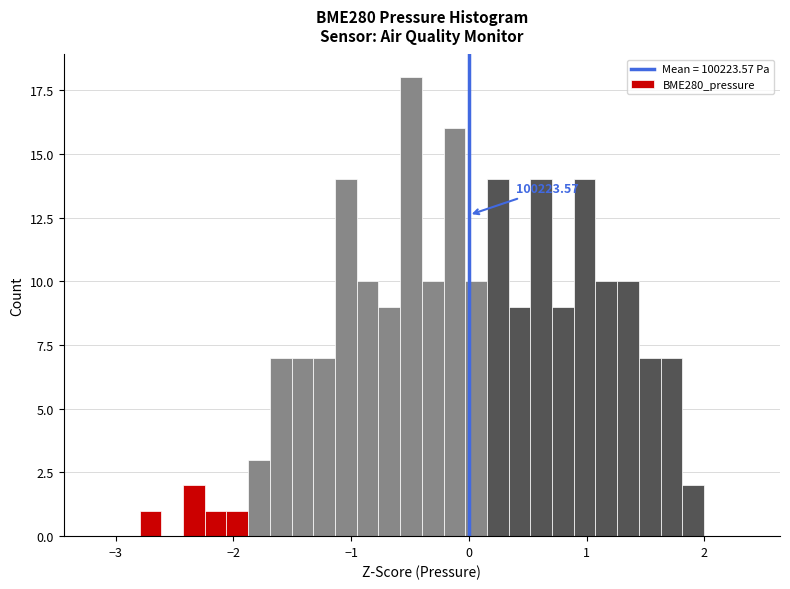

Around what value on the x-axis is the tallest bar? Give the approximate position of its centre, as read against the axis.

-0.5